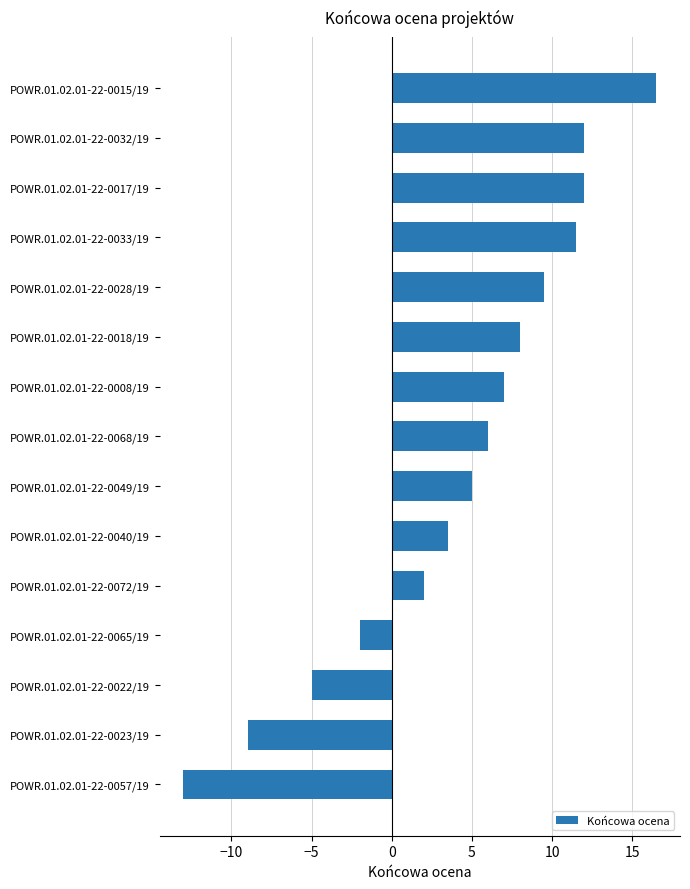

Reading bottom to top, transcribe all the data shown in this chart.

-13.0	-9.0	-5.0	-2.0	2.0	3.5	5.0	6.0	7.0	8.0	9.5	11.5	12.0	12.0	16.5